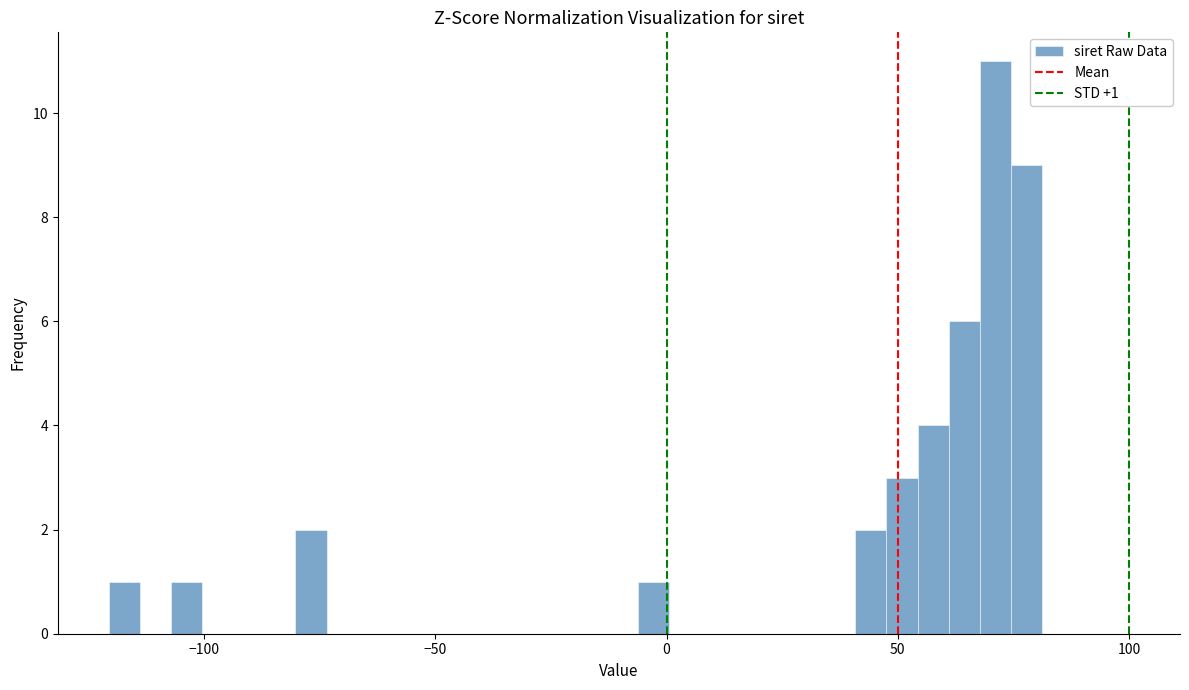

Read against the x-axis, roughly where is the centre of the tallest bar?

70